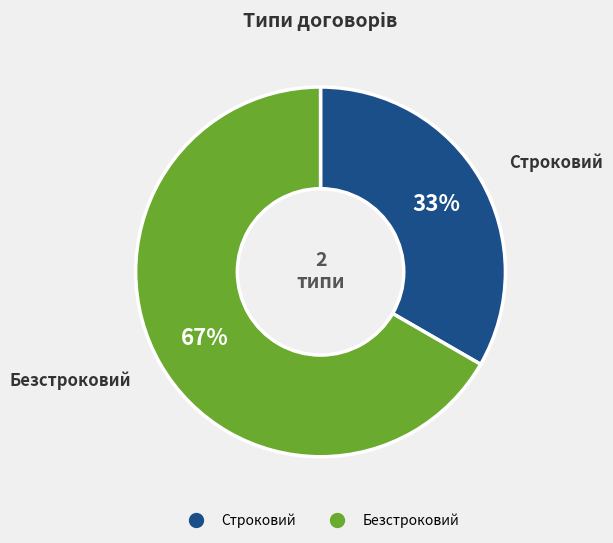

True or false: Безстроковий accounts for 59% of the total.

False